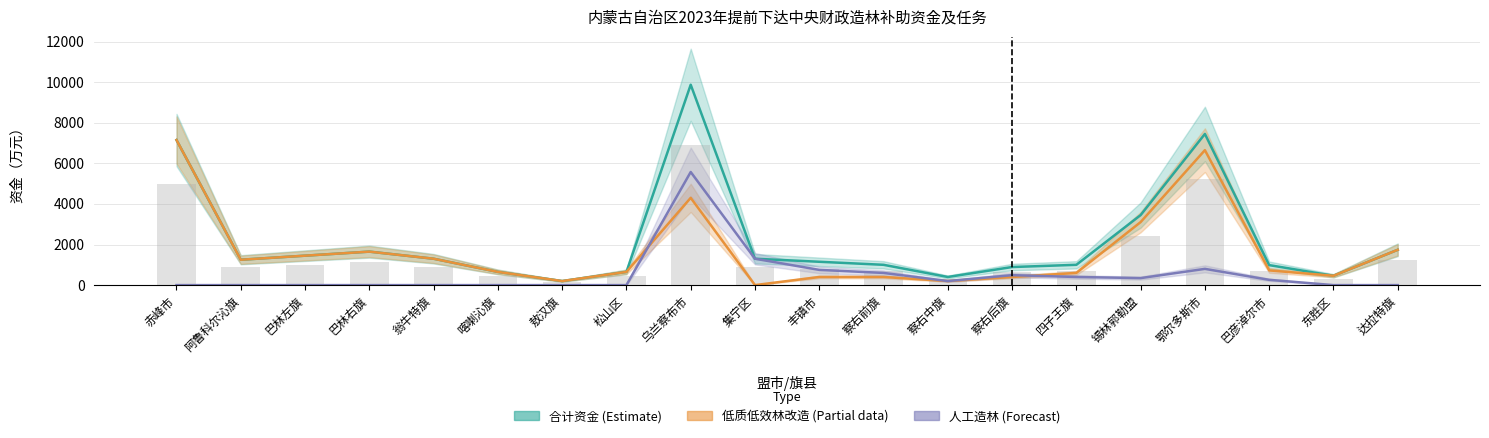

How many groups of bars are there?

20